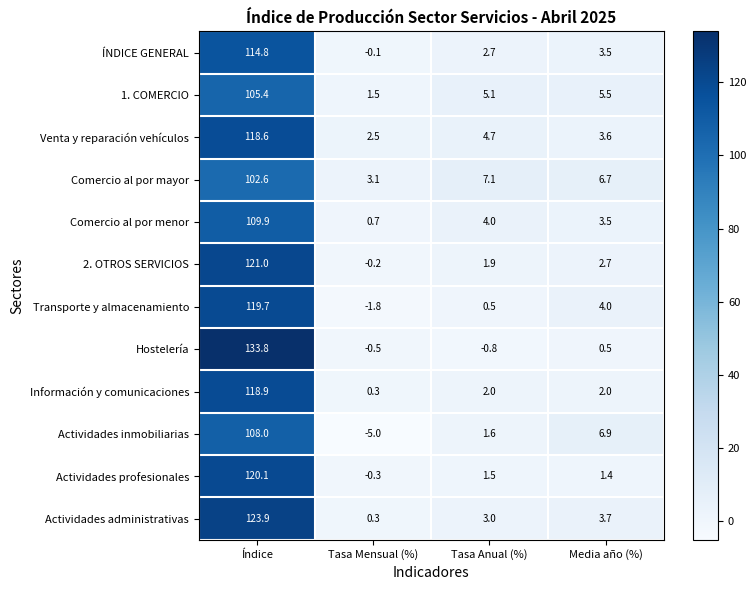

The Actividades inmobiliarias series shows 108.0 at Índice. True or false?

True